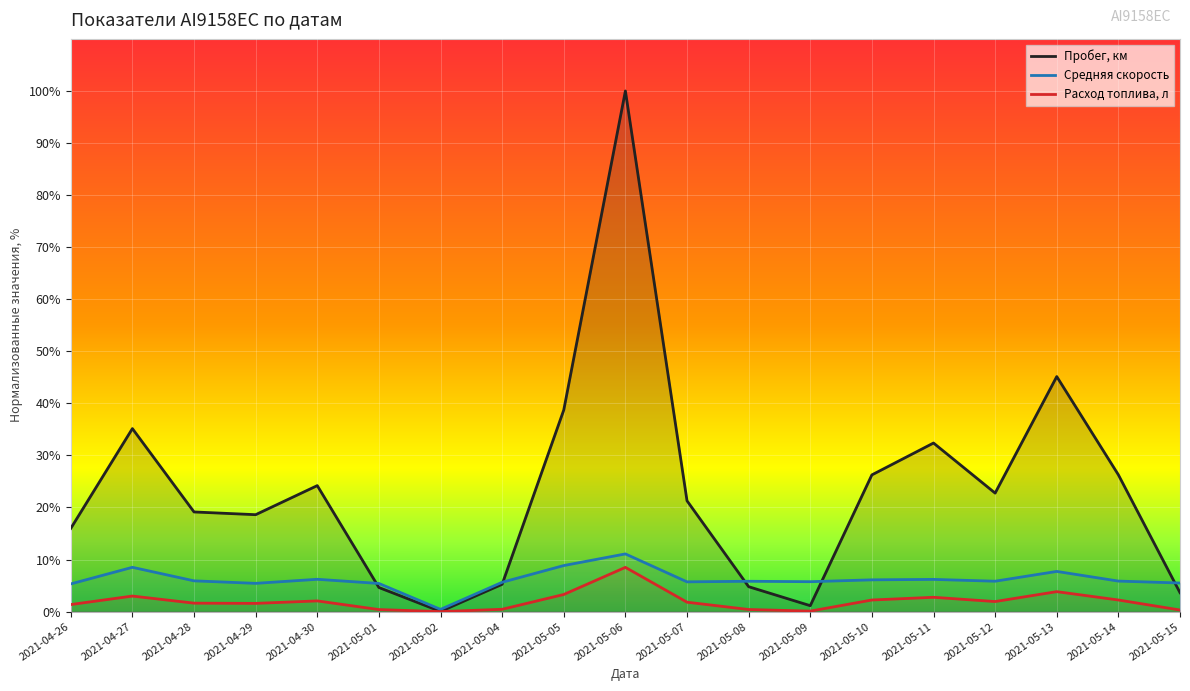

What is the total value across all series at 2021-05-01?

10.4